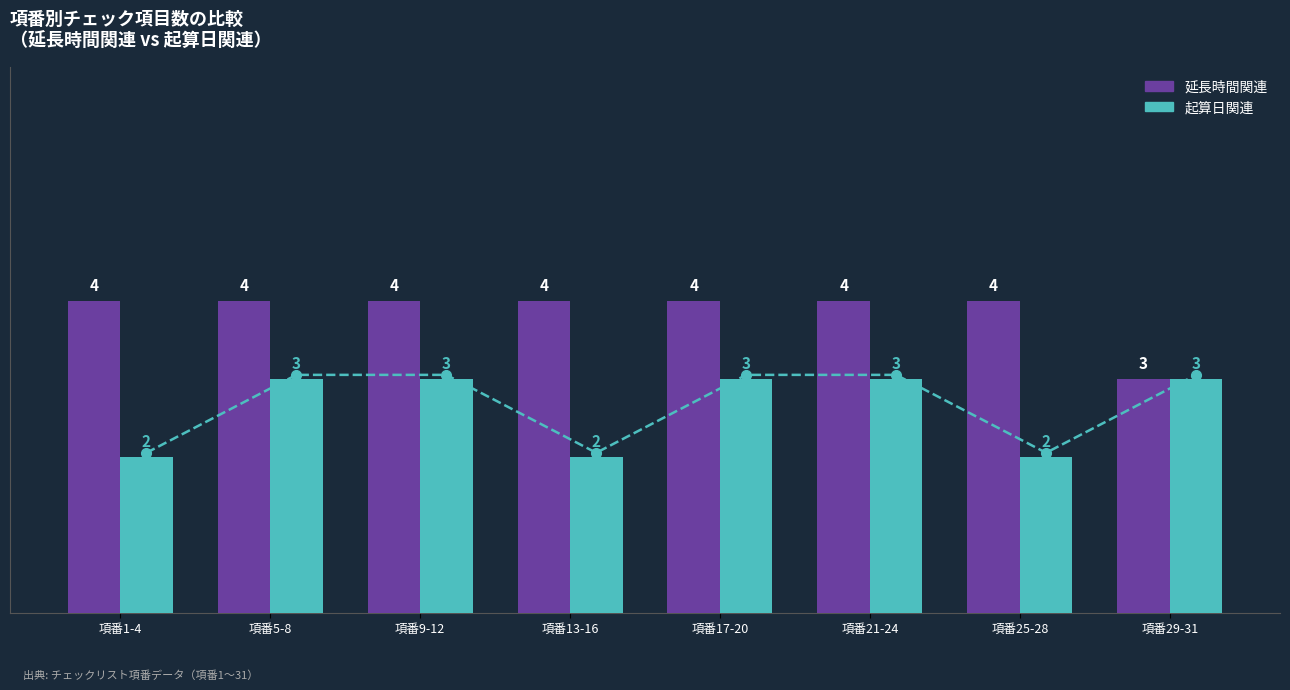

True or false: 起算日関連 has a value of 2 at 項番9-12.

False